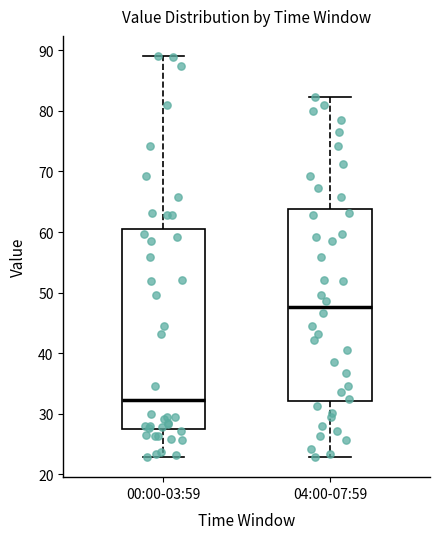

Which box's median line is the highest?

04:00-07:59